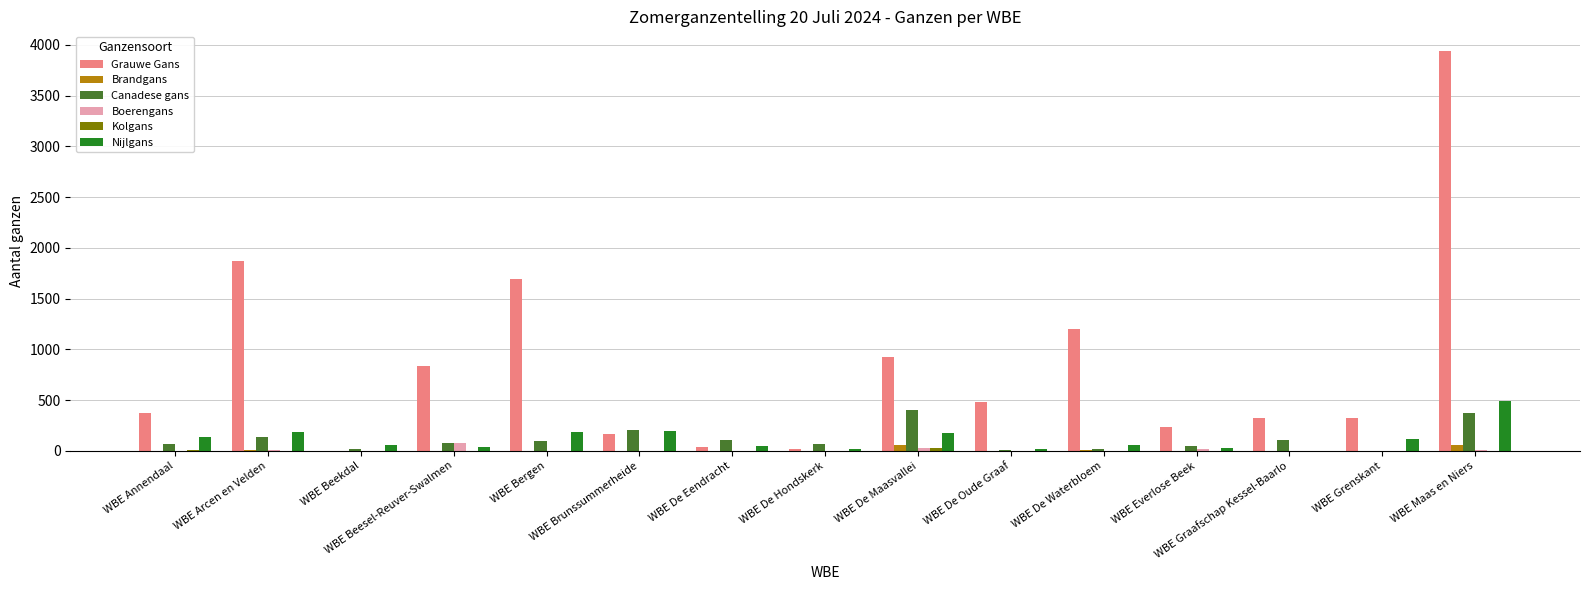

Are the bars horizontal?

No